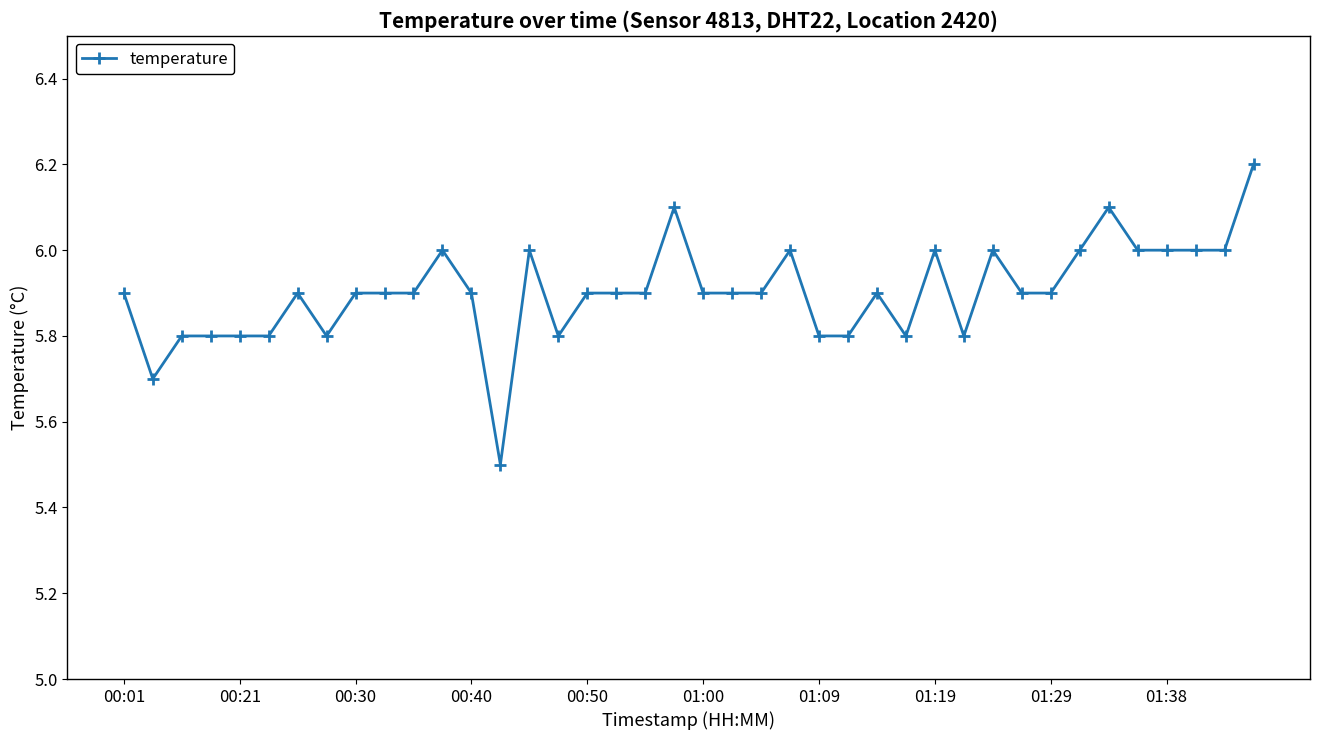

What is the greatest value displayed?

6.2